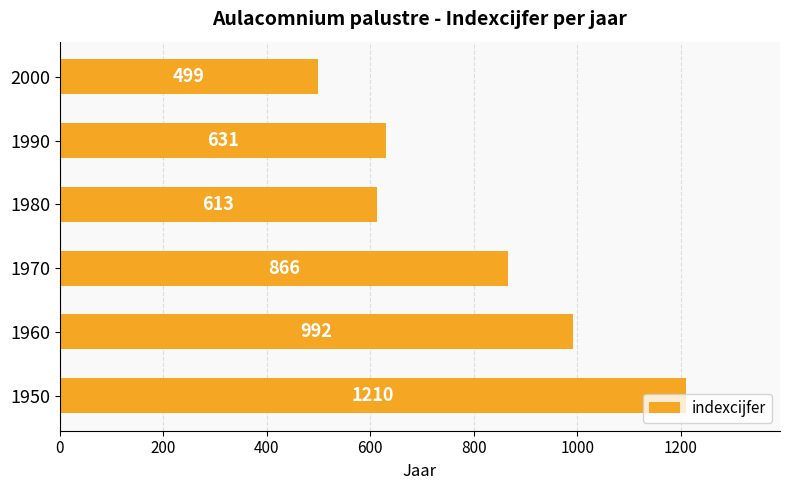

Which has a higher value, 1980 or 2000?

1980